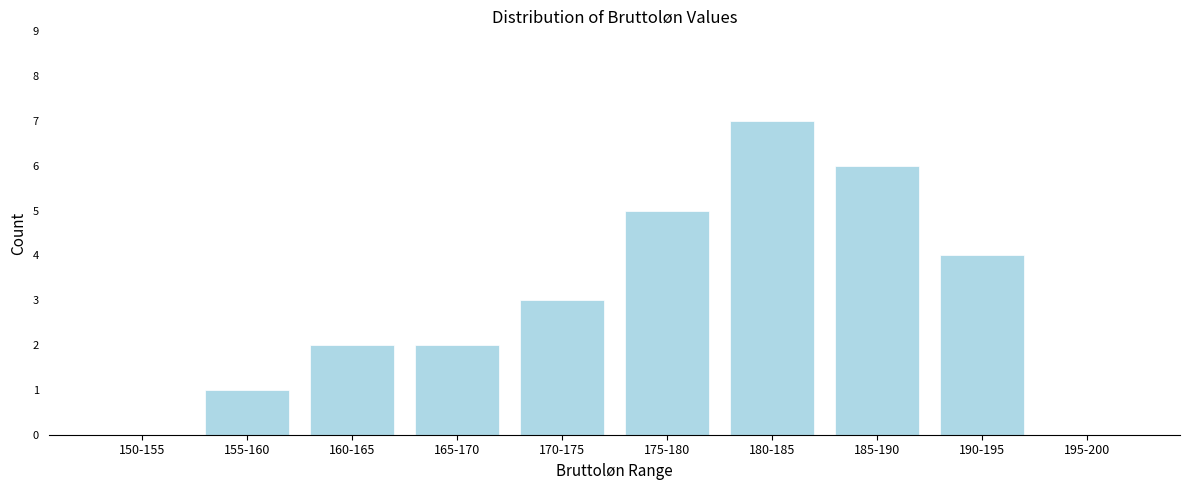

Reading left to right, list all the values displayed in this chart.

150-155=0	155-160=1	160-165=2	165-170=2	170-175=3	175-180=5	180-185=7	185-190=6	190-195=4	195-200=0